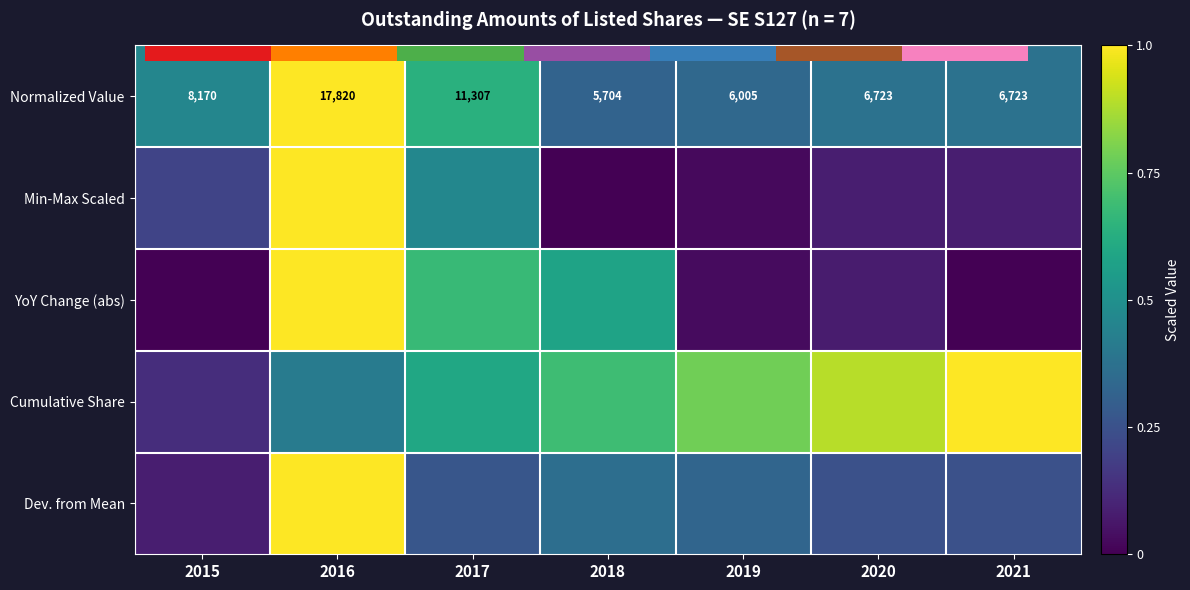

At which label is Min-Max Scaled closest to 0?

2018